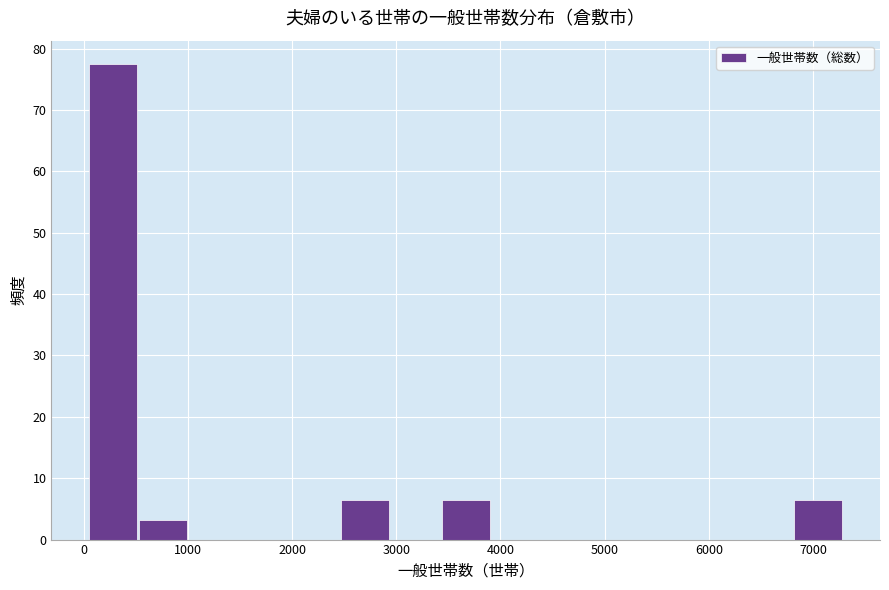

Reading left to right, transcribe this chart: for each bar, give the range it covers on the x-axis and its height. Neither the bar edges nor the heights are printed on the chart, so give them approximately, as read against the axes.

100 to 500: 77
500 to 1000: 3
1000 to 1500: 0
1500 to 2000: 0
2000 to 2500: 0
2500 to 3000: 6
3000 to 3400: 0
3400 to 3900: 6
3900 to 4400: 0
4400 to 4900: 0
4900 to 5400: 0
5400 to 5900: 0
5900 to 6300: 0
6300 to 6800: 0
6800 to 7300: 6